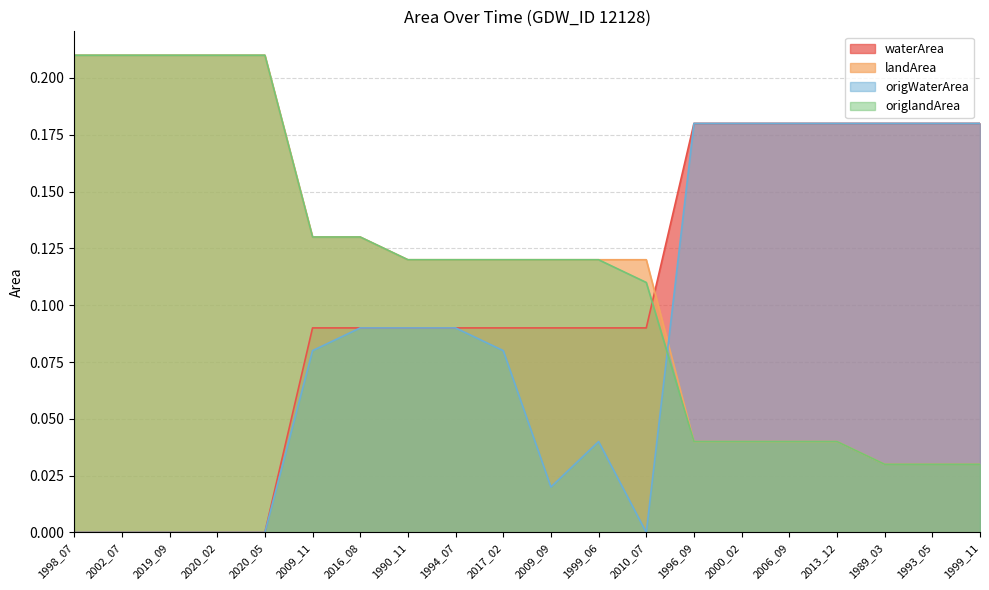

What is the sum of all waterArea values?

2.0